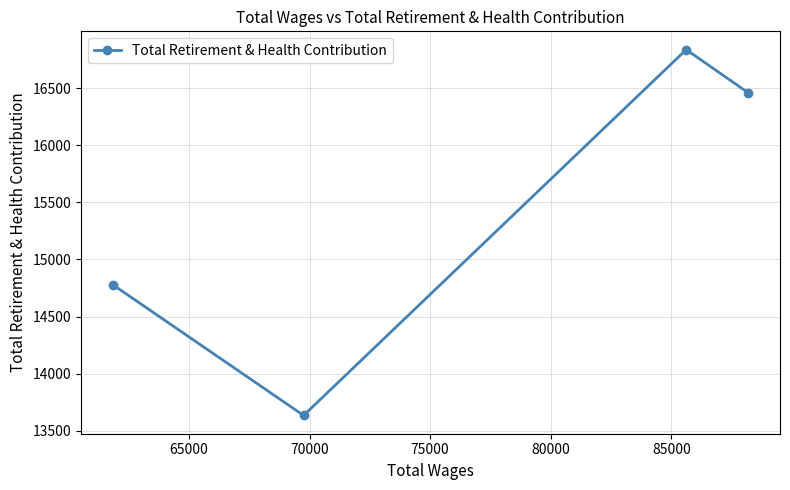

How many values are below 16460?

2